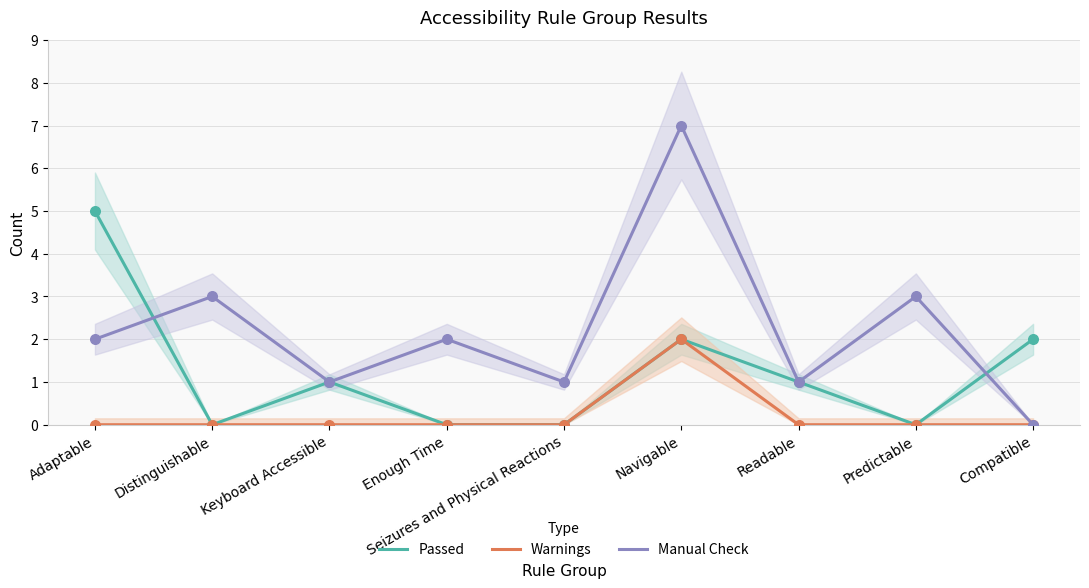

Is the value of Warnings at Predictable greater than the value of Manual Check at Adaptable?

No